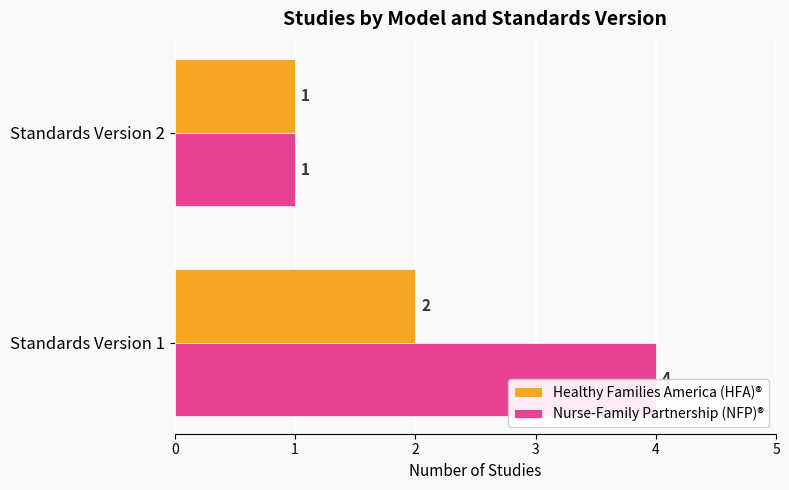

Is the value of Nurse-Family Partnership (NFP)® at Standards Version 2 greater than the value of Healthy Families America (HFA)® at Standards Version 1?

No